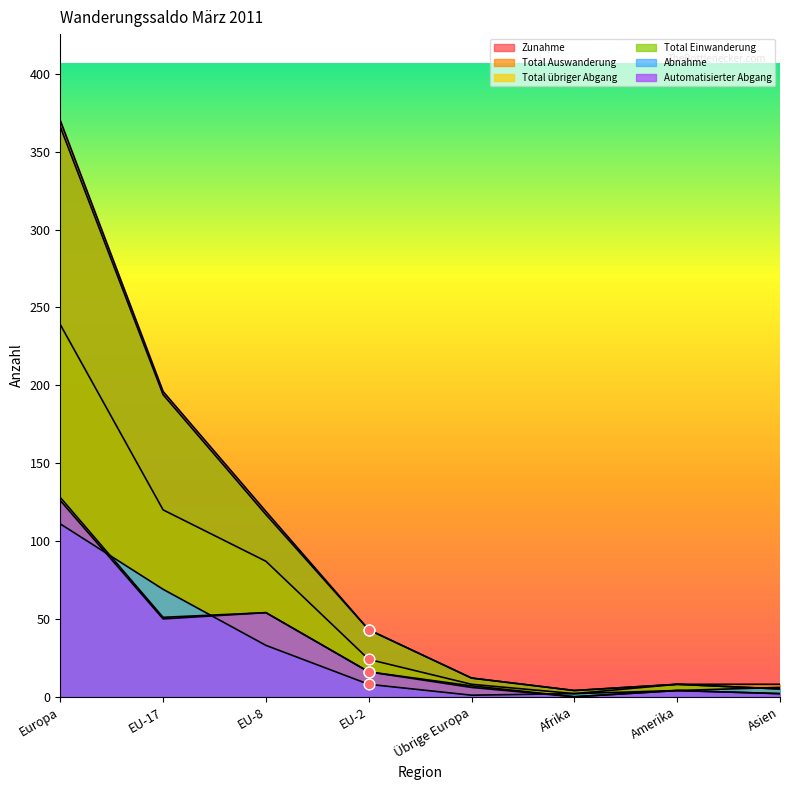

What are all the series names shown in the legend?

Zunahme, Total Auswanderung, Total übriger Abgang, Total Einwanderung, Abnahme, Automatisierter Abgang